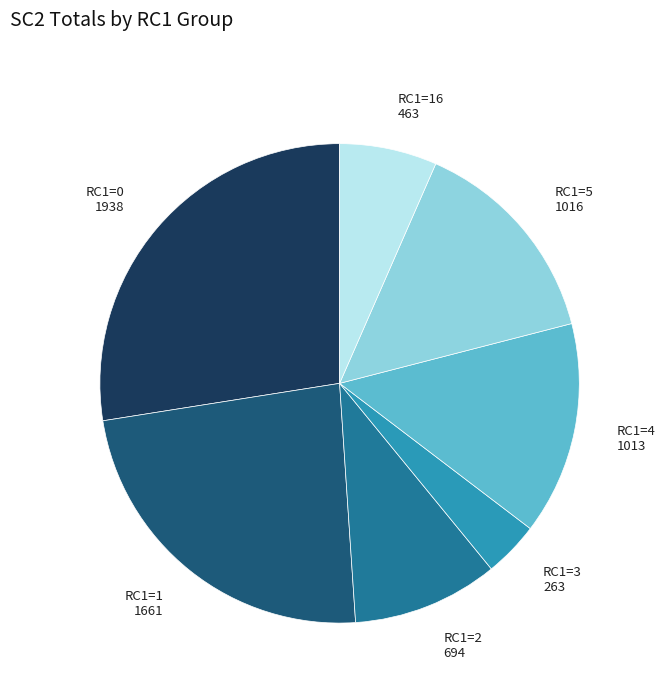

Which slice is the smallest?

RC1=3